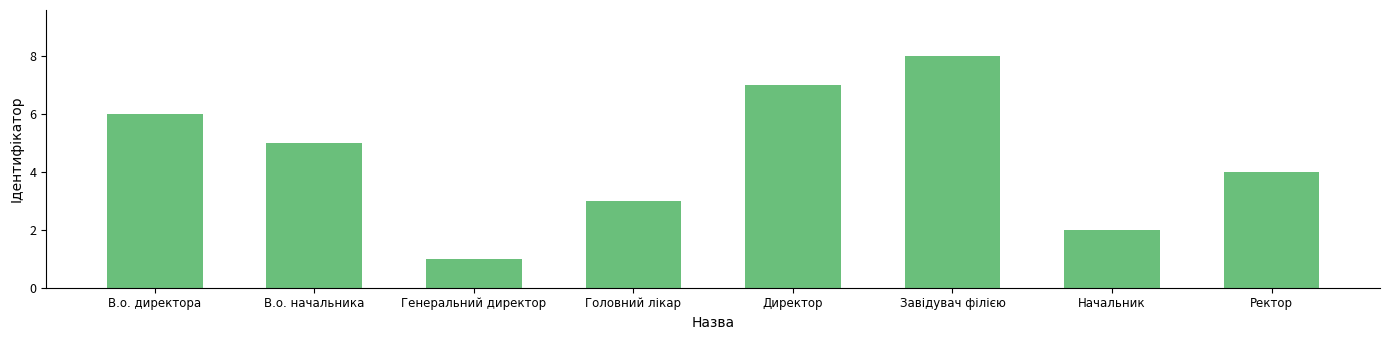

How many values are between 3 and 7?

5